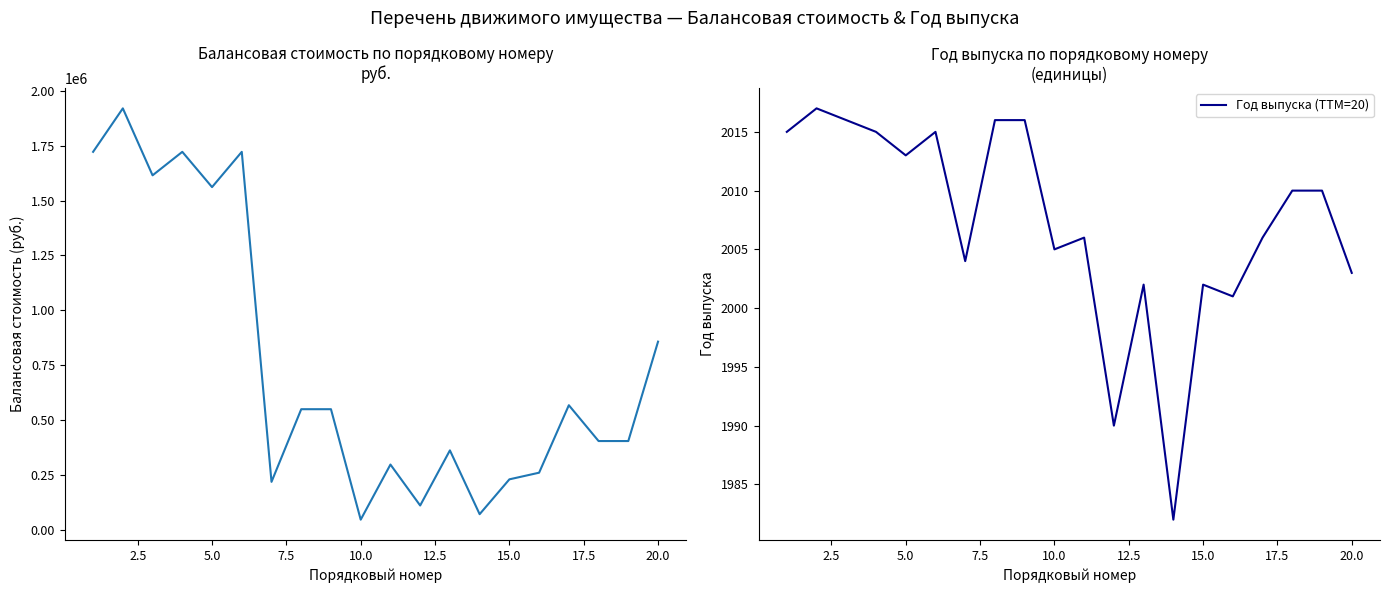

How many series are shown in this chart?

2